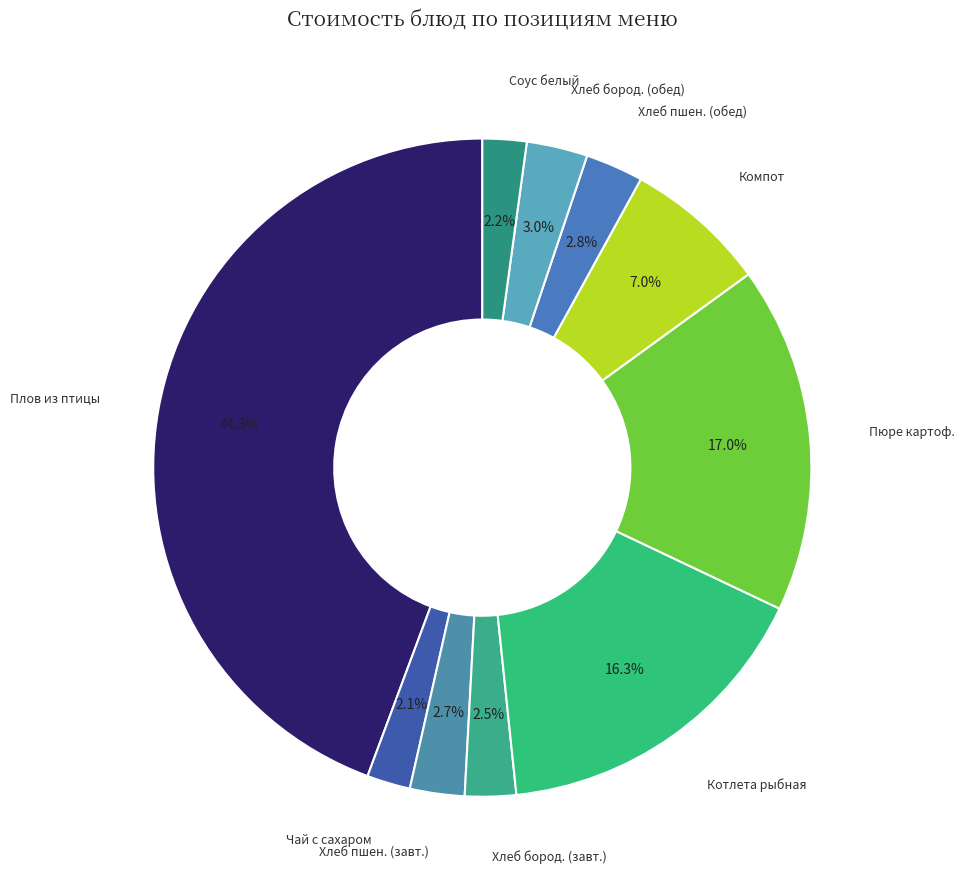

To the nearest percent, what is the average slice percentage?

10%